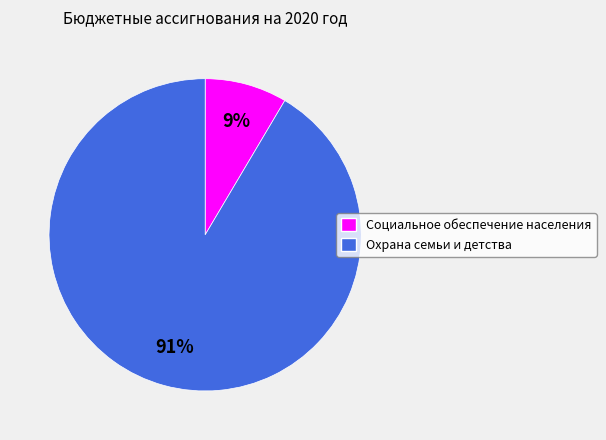

Rank the categories by value from lowest to highest.

Социальное обеспечение населения, Охрана семьи и детства